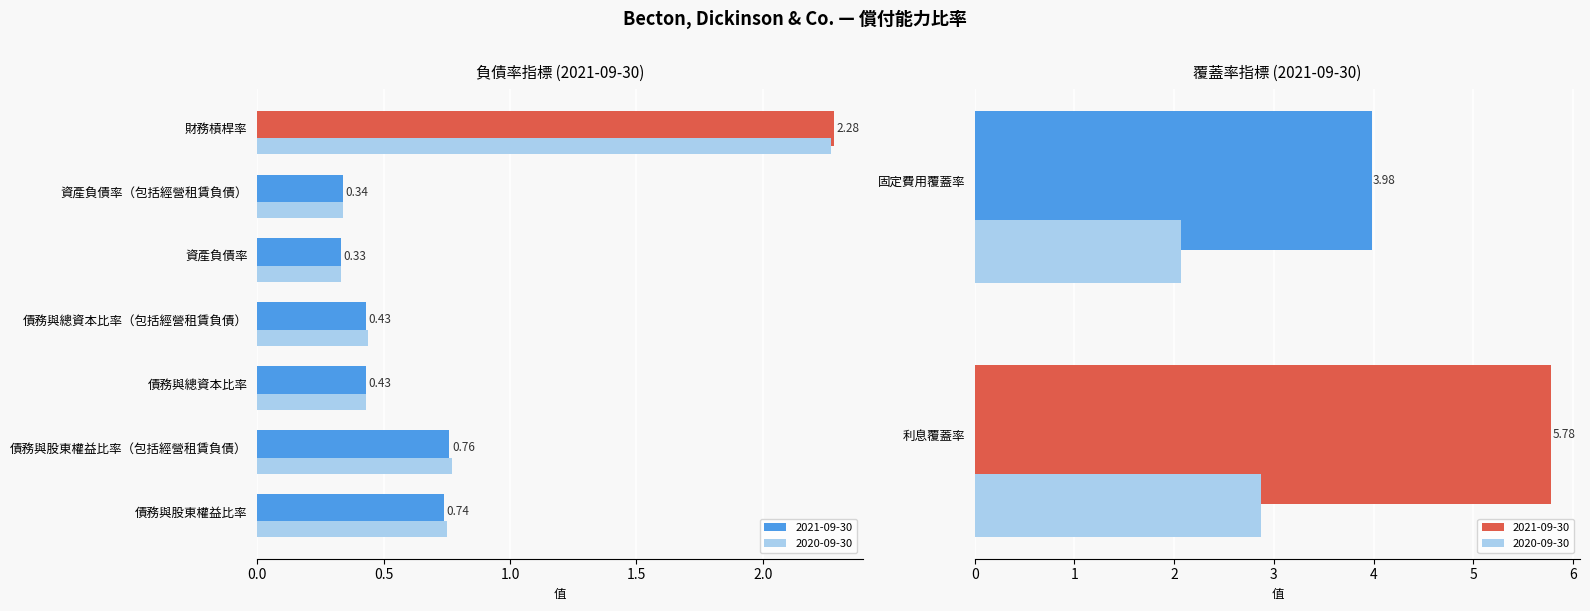

What is the label of the 5th bar from the left?

資產負債率